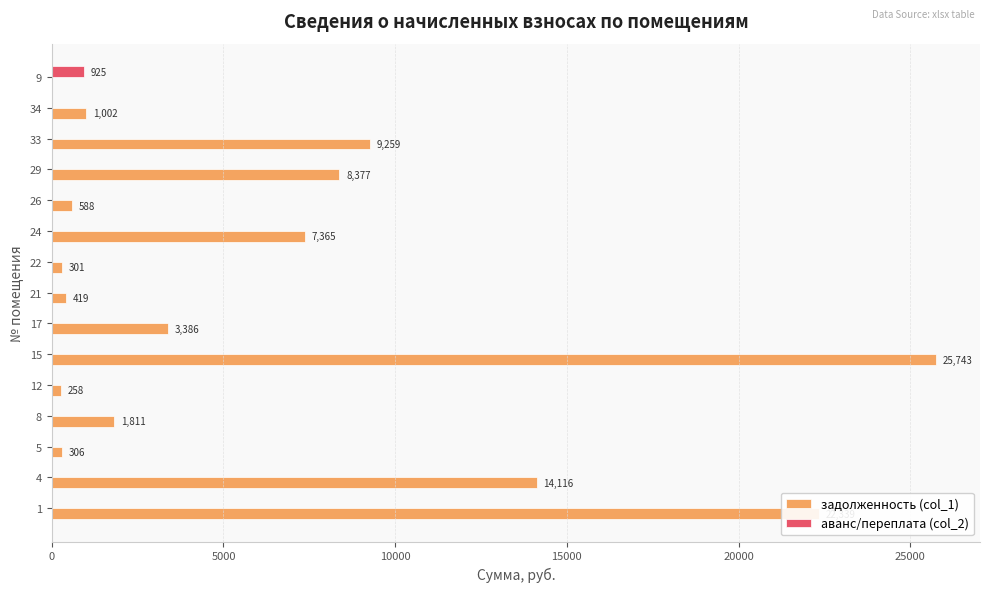

The value of задолженность (col_1) at 8 is 1811.1. True or false?

True